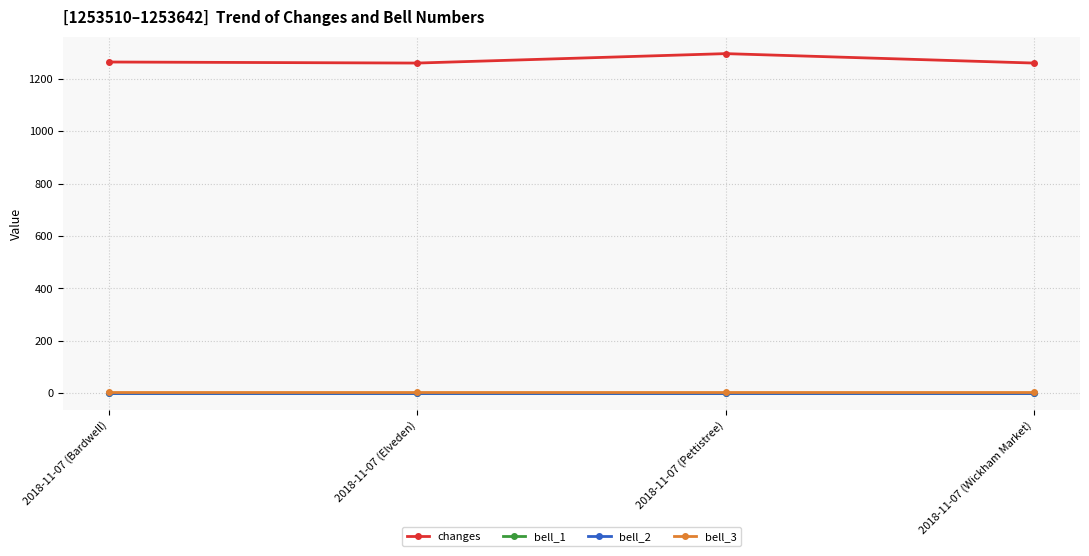

The value of bell_3 at 2018-11-07 (Pettistree) is 3. True or false?

True